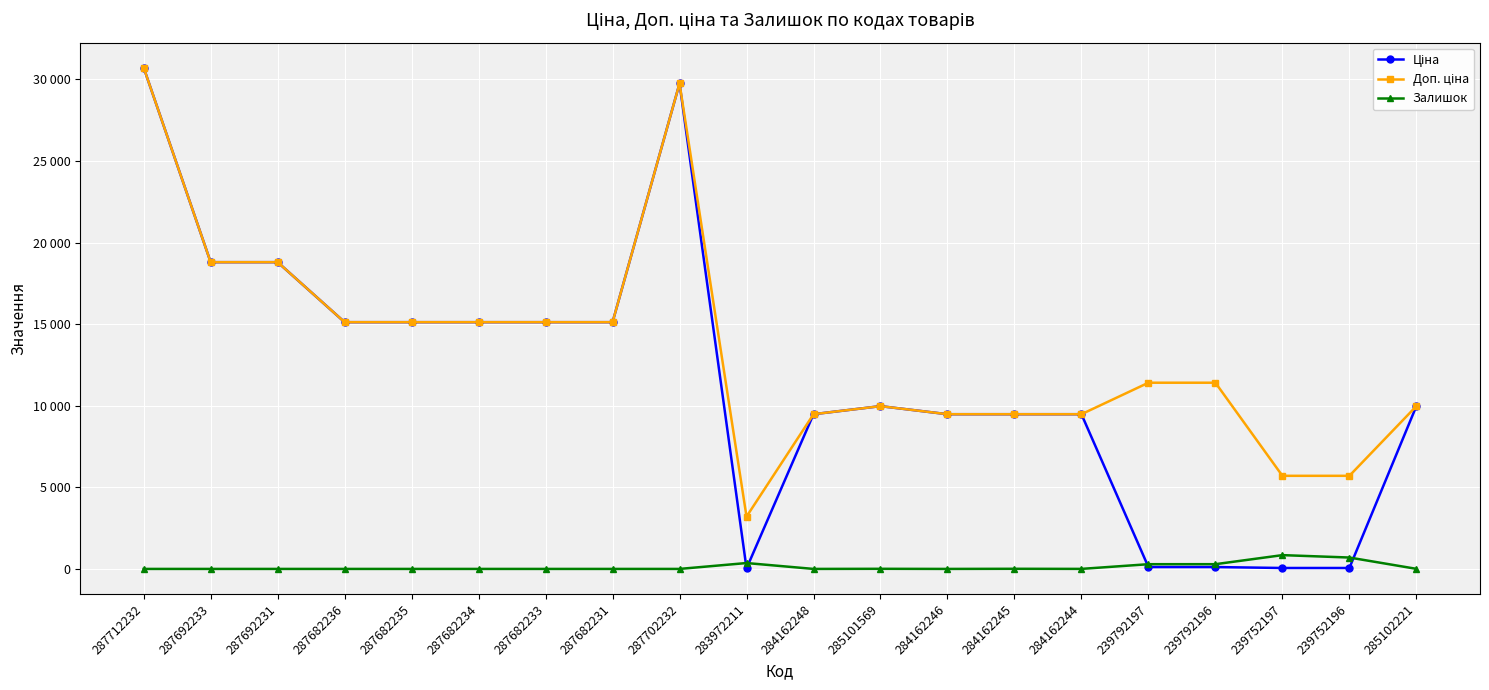

Is this an area chart (filled region under the line)?

No